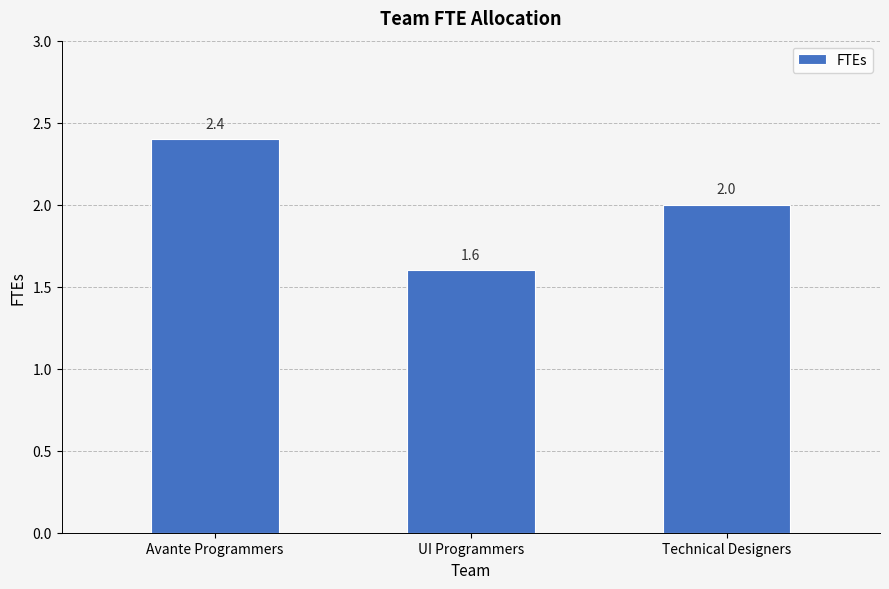

What is the greatest value displayed?

2.4